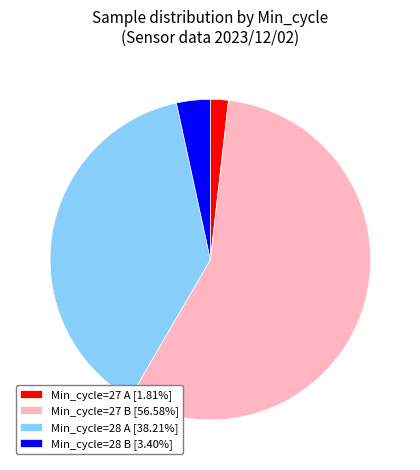

How many segments does this pie chart have?

4